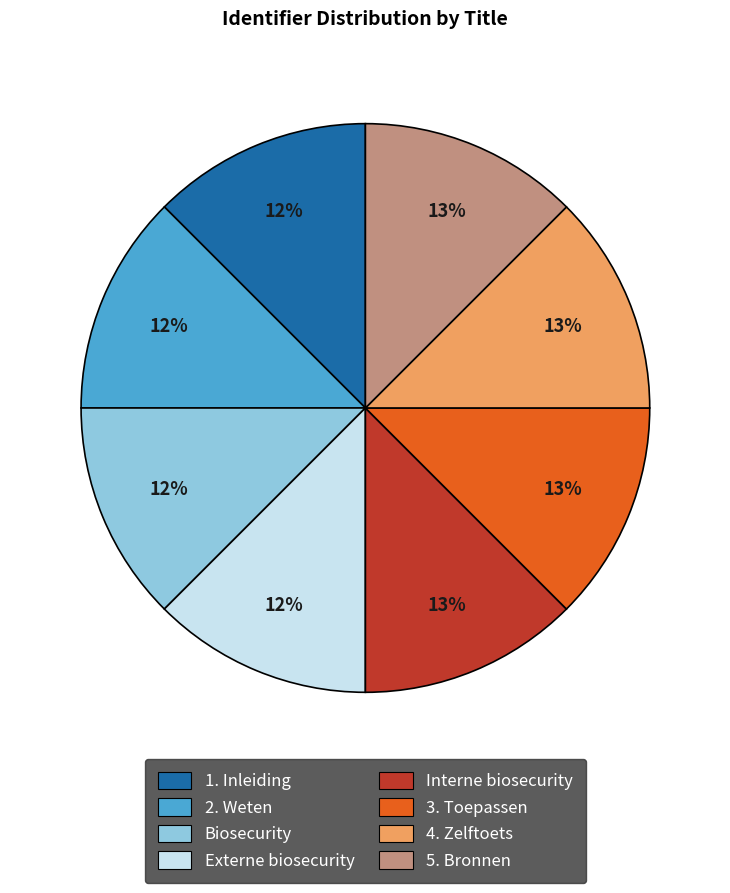

Is Interne biosecurity the majority of the pie?

No